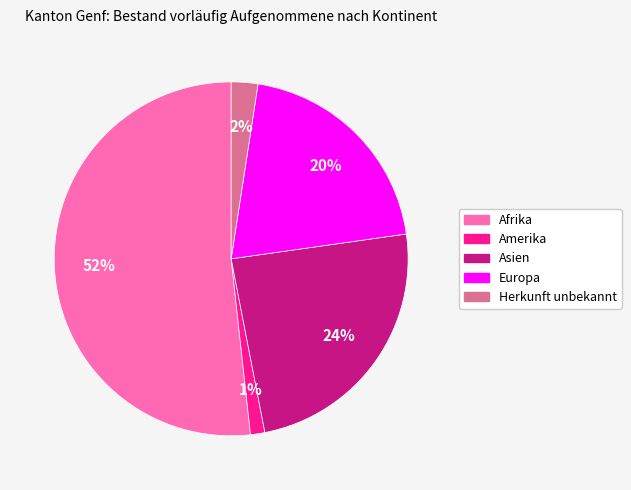

To the nearest percent, what portion does Amerika represent?

1%